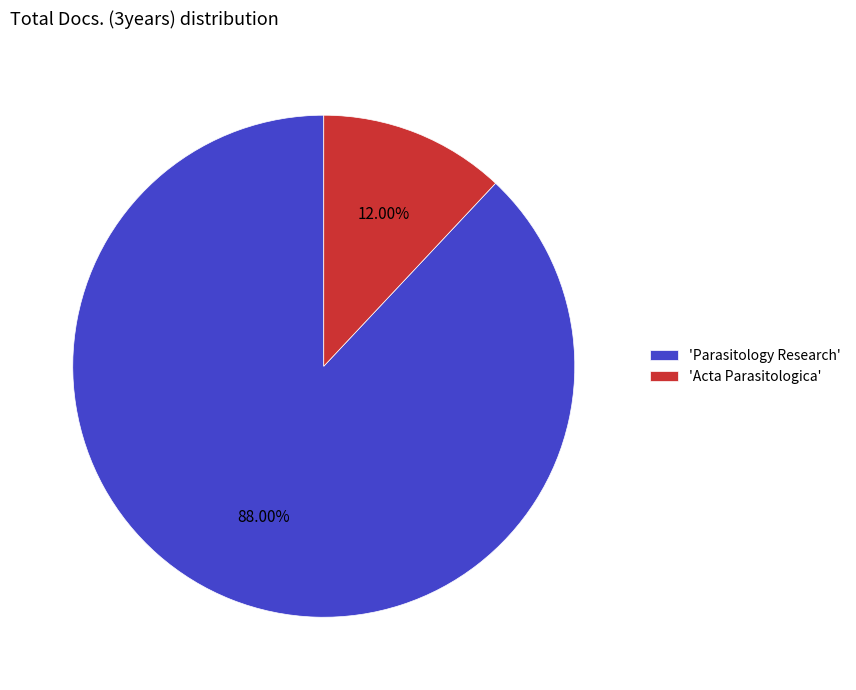

How many slices are in this pie chart?

2